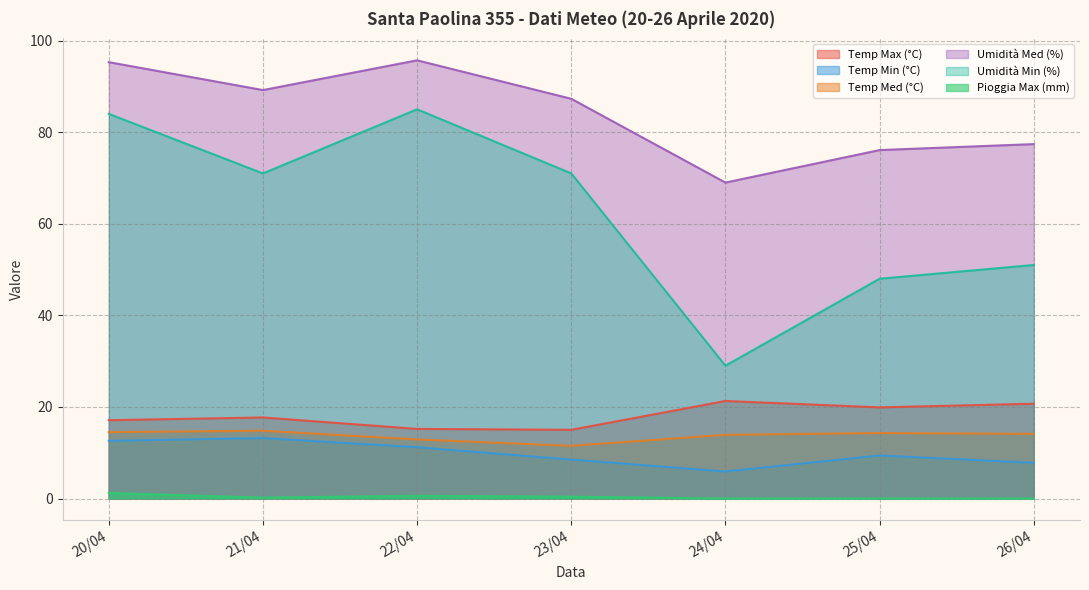

Is it true that Umidità Min (%) equals 143.4 at 20/04?

False